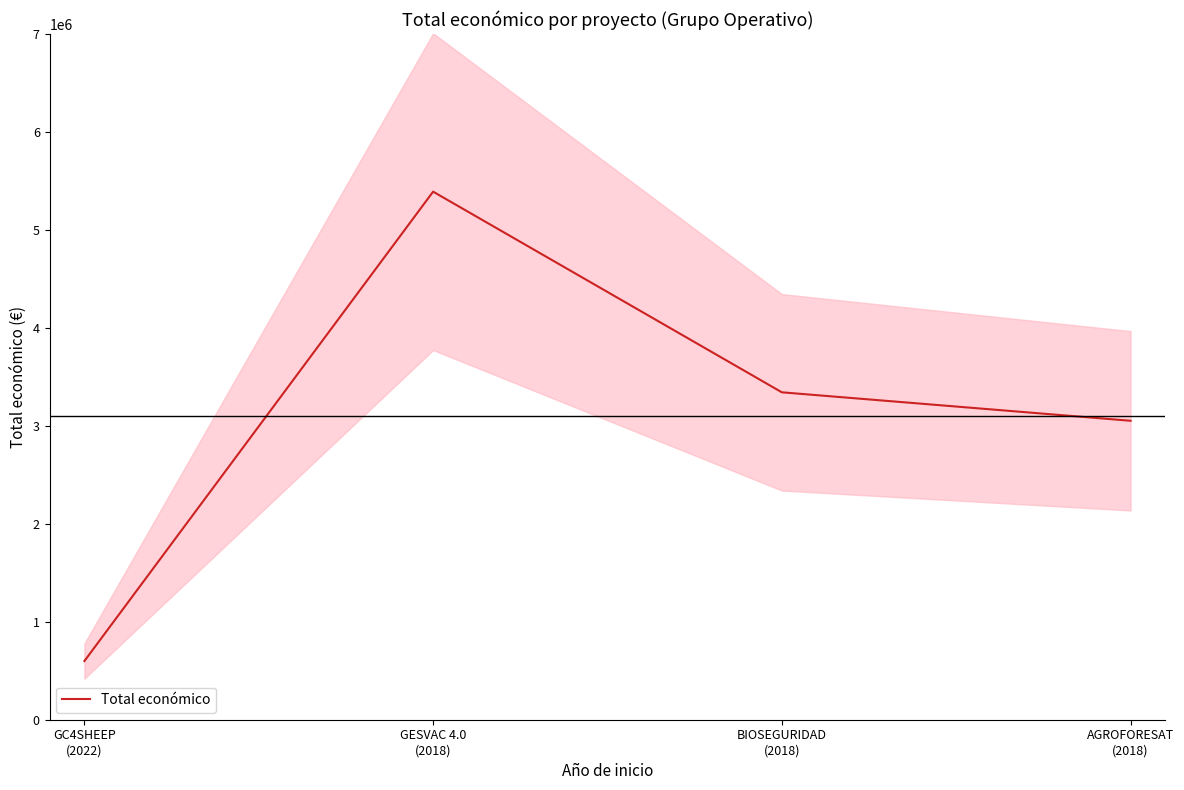

What is the label of the 1st point from the right?

AGROFORESAT
(2018)